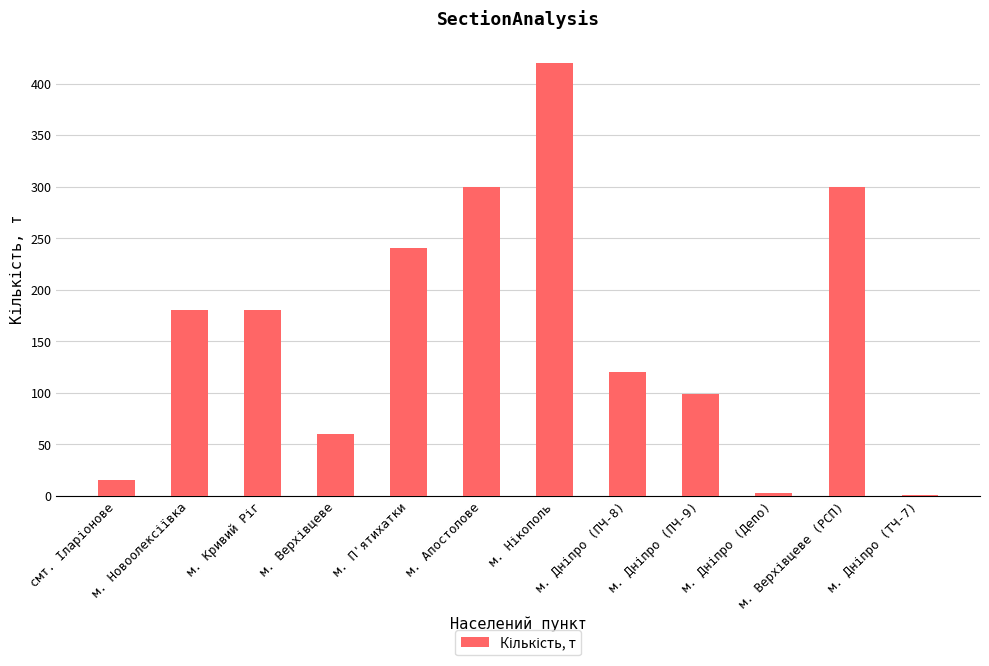

The value at м. Апостолове is 67.0. True or false?

False